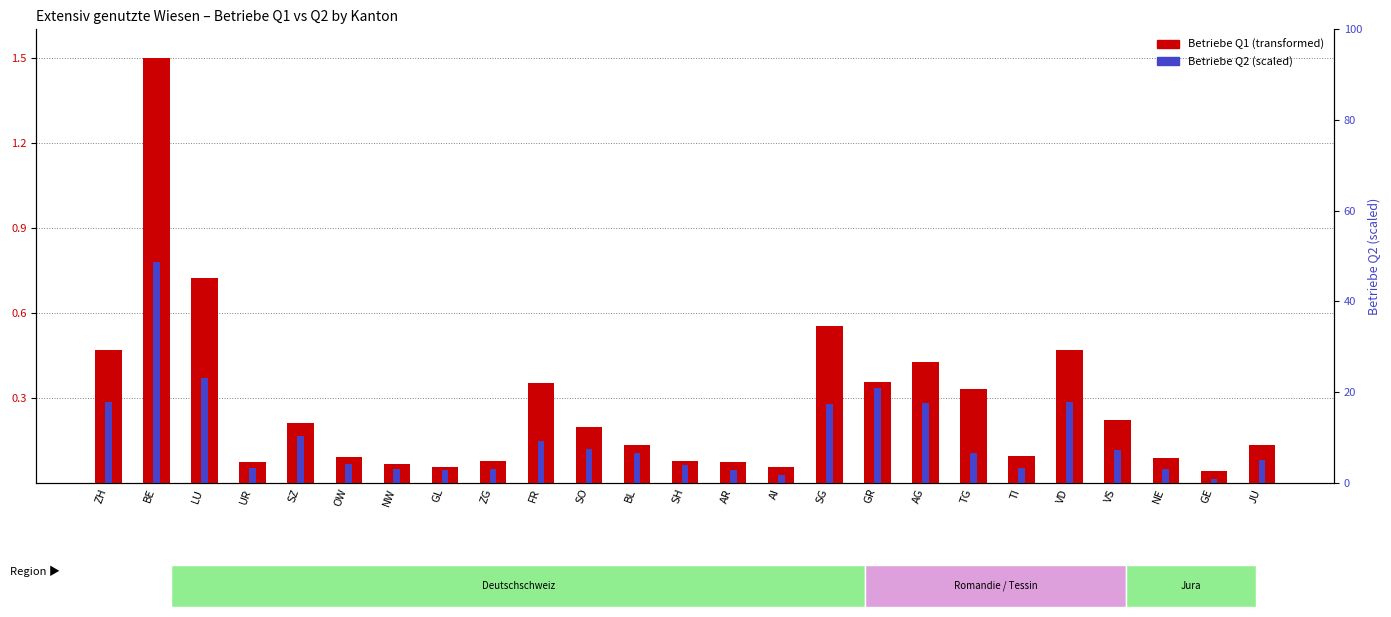

Reading left to right, extract all data points from this chart.

Betriebe Q1: 0.5	1.5	0.7	0.1	0.2	0.1	0.1	0.1	0.1	0.4	0.2	0.1	0.1	0.1	0.1	0.6	0.4	0.4	0.3	0.1	0.5	0.2	0.1	0.0	0.1
Betriebe Q2: 0.3	0.8	0.4	0.1	0.2	0.1	0.0	0.0	0.0	0.1	0.1	0.1	0.1	0.0	0.0	0.3	0.3	0.3	0.1	0.1	0.3	0.1	0.0	0.0	0.1